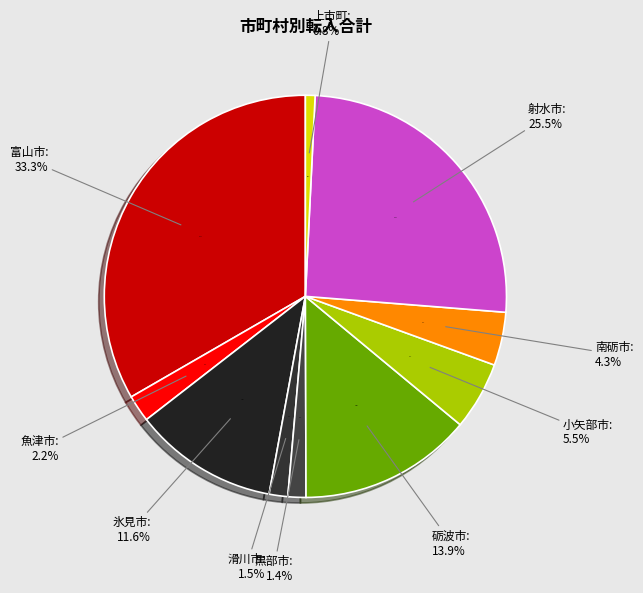

Between 富山市 and 魚津市, which is larger?

富山市